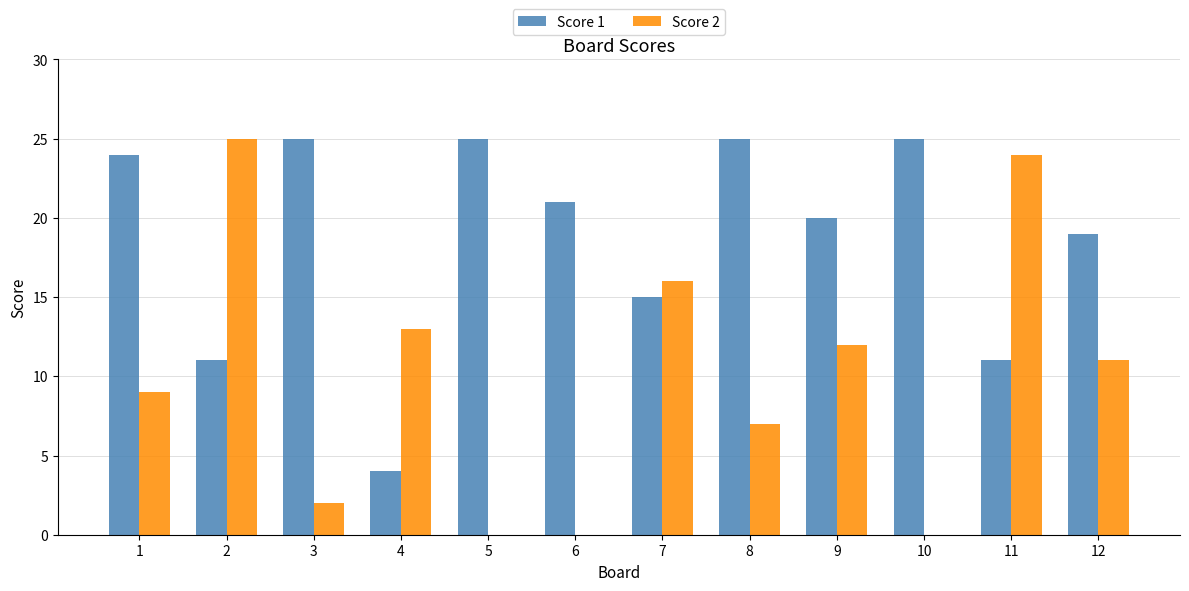

Reading left to right, transcribe all the data shown in this chart.

Score 1: 24	11	25	4	25	21	15	25	20	25	11	19
Score 2: 9	25	2	13	0	0	16	7	12	0	24	11